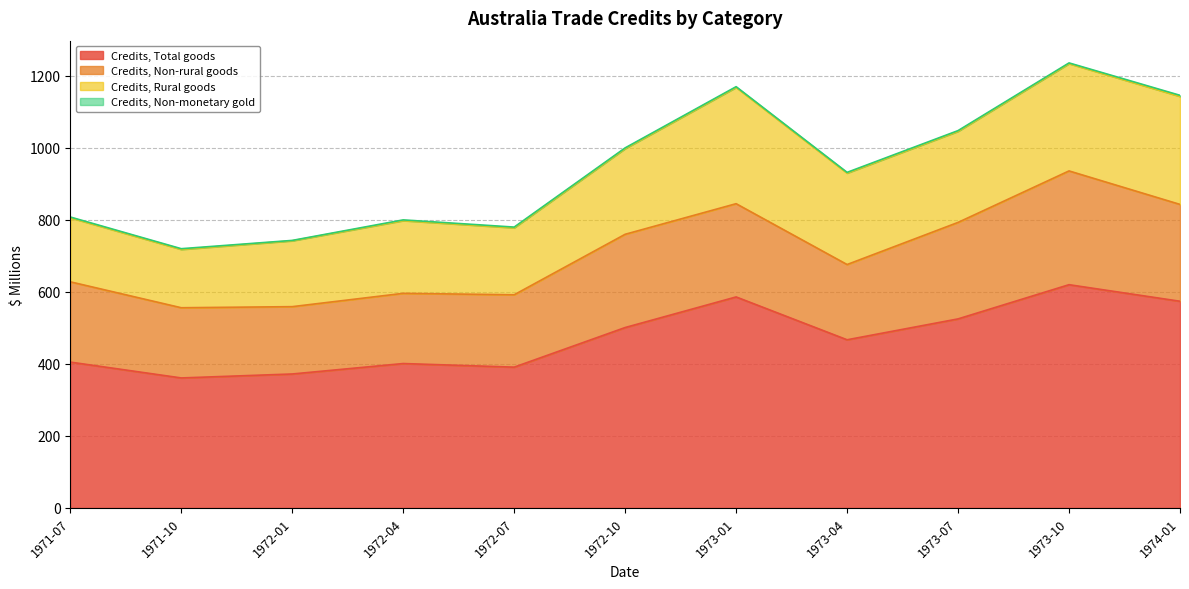

What is the difference between the maximum and minimum values in the Credits, Rural goods series?

161